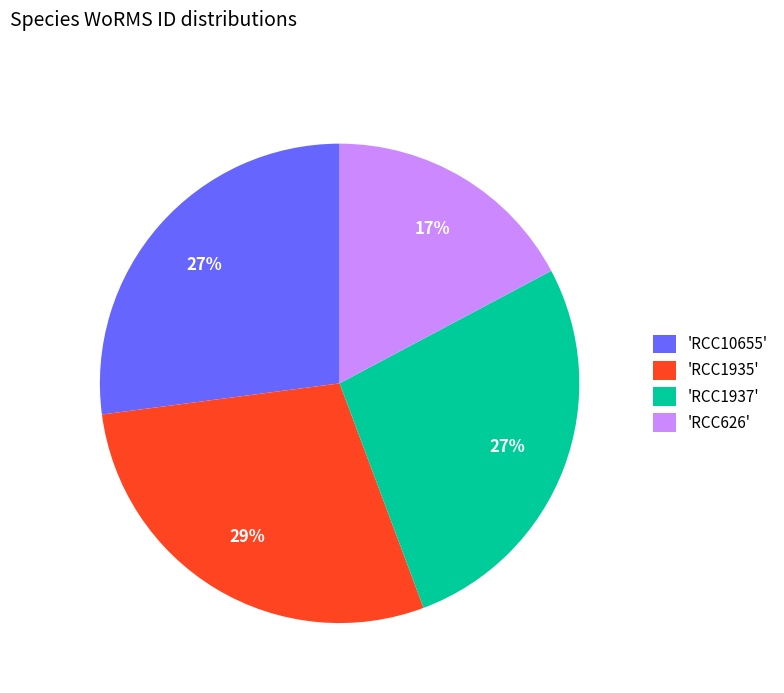

What is the largest slice in the pie chart?

'RCC1935'